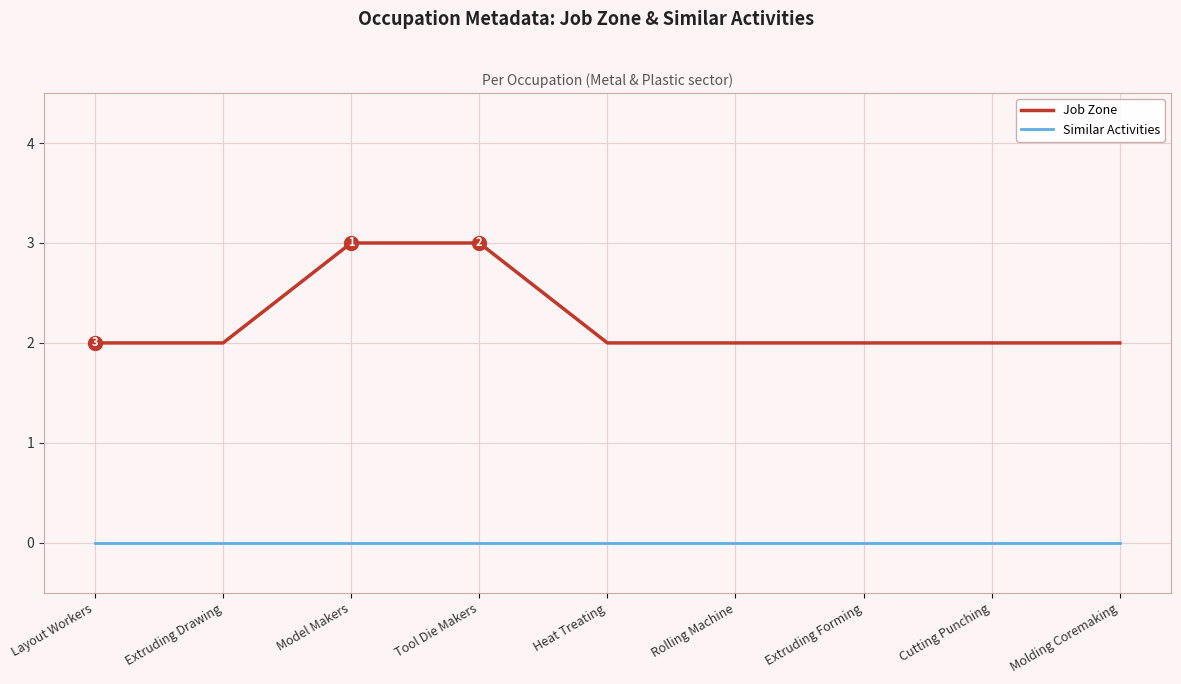

What is the total value across all series at Heat Treating?

2